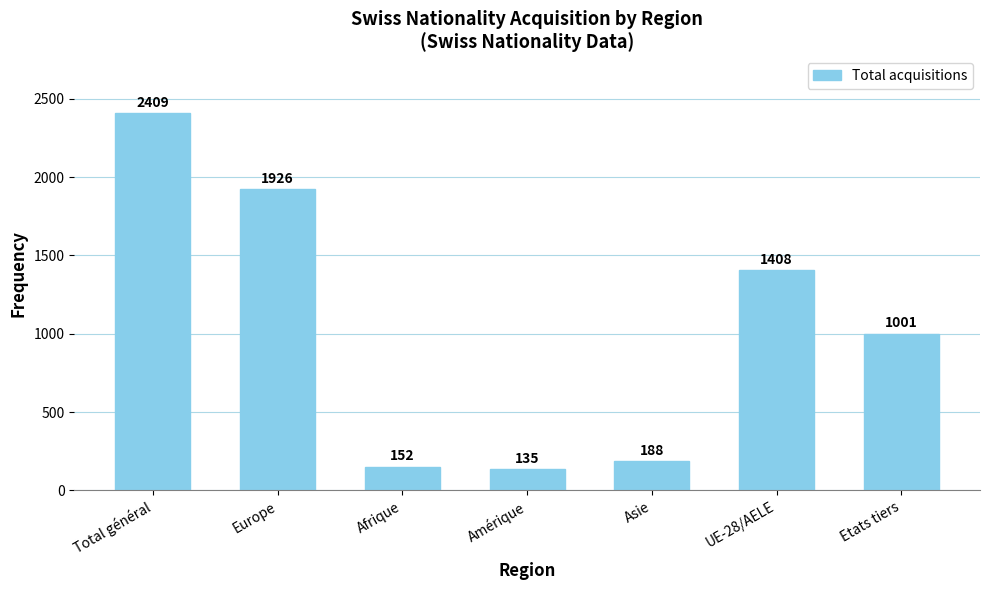

The value at UE-28/AELE is 1408. True or false?

True